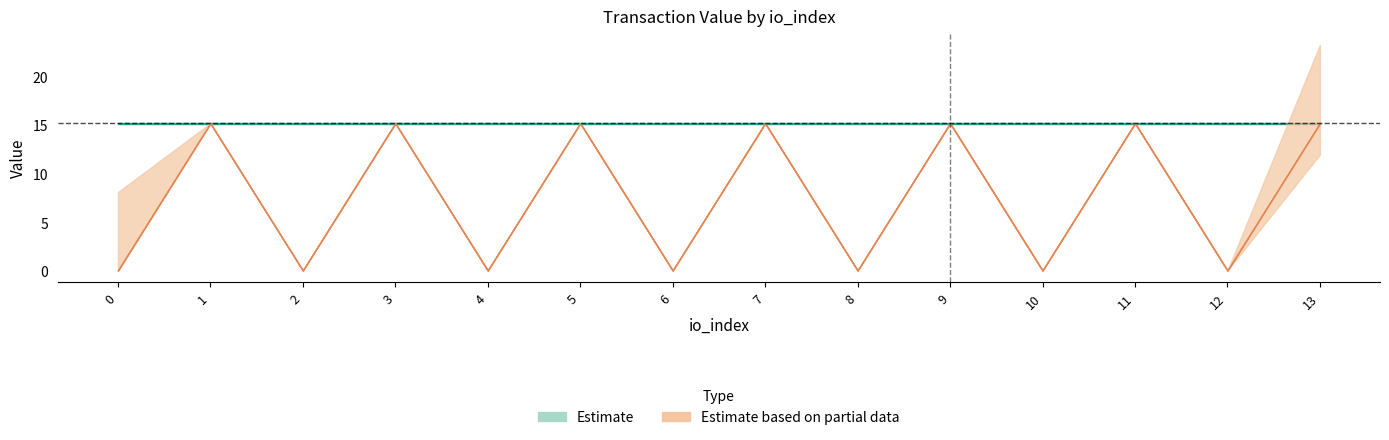

At which category is the sum across all series the highest?

13